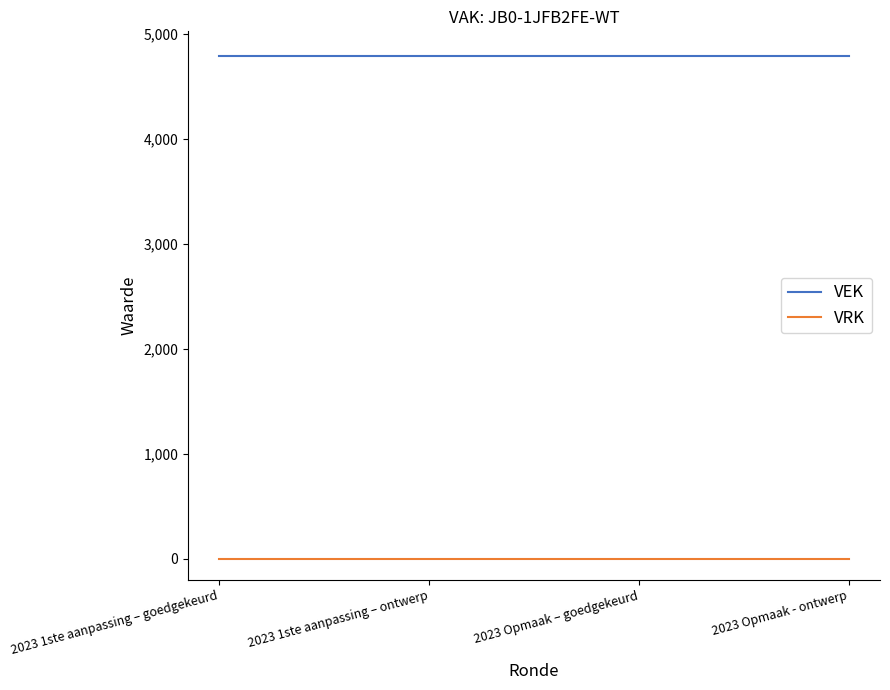

What position from the right is 2023 Opmaak - ontwerp?

1